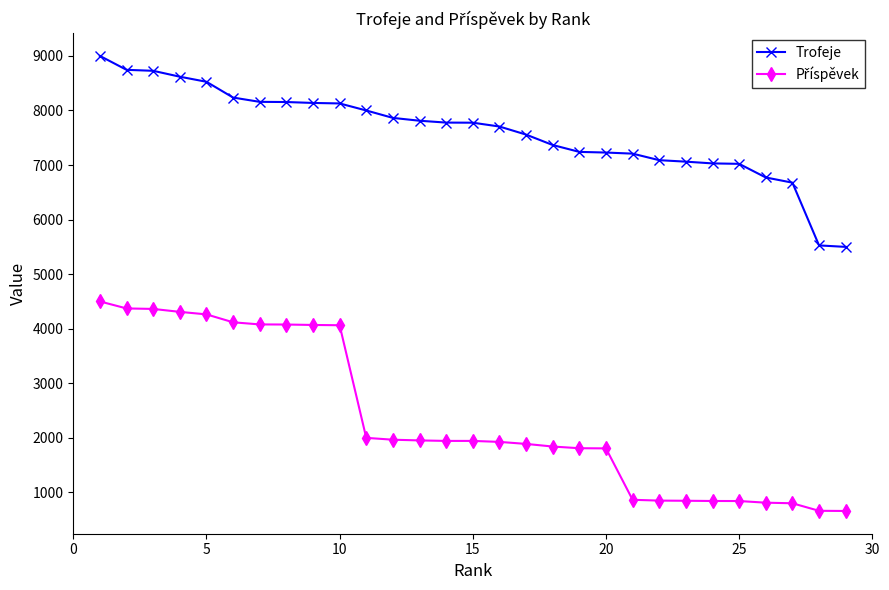

What is the greatest value displayed?

9000